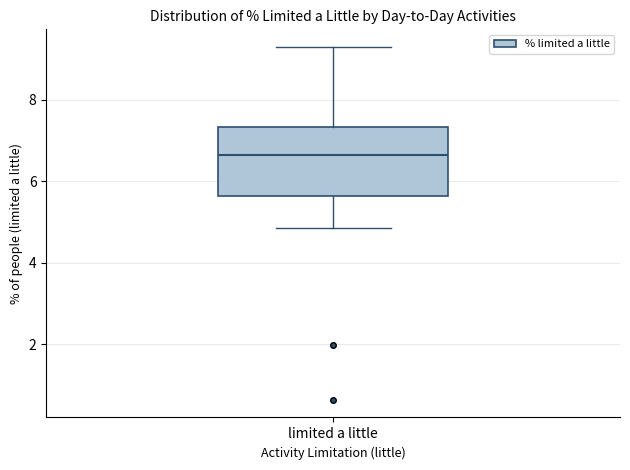

Where does the lower whisker of the box for limited a little end on the y-axis? The values are not printed on the chart, so give them approximately, as read against the axis.

4.8